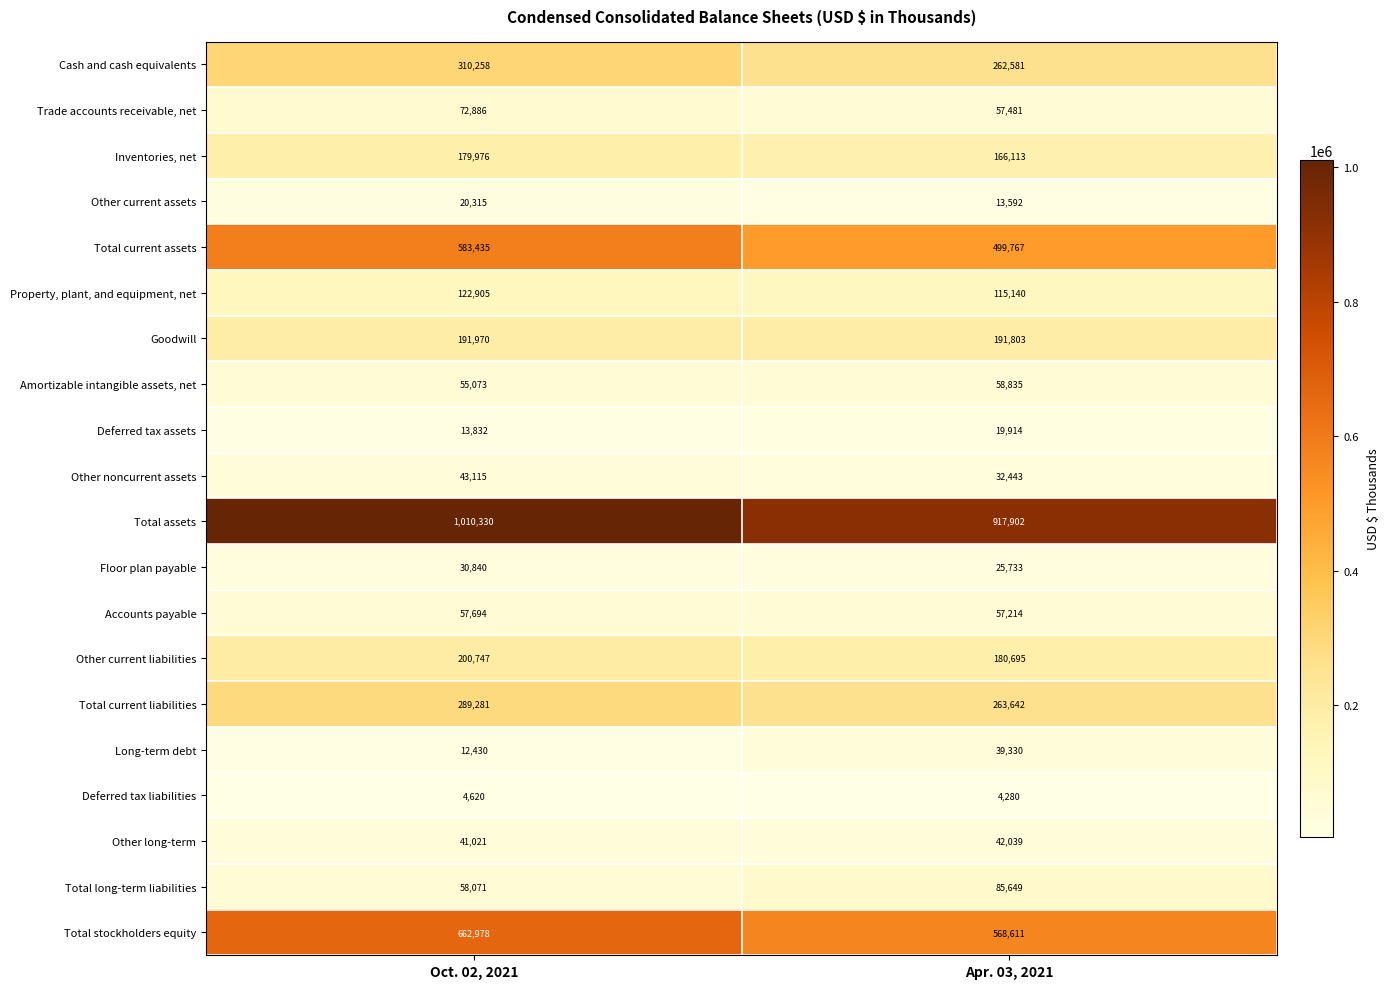

List the series in order of their peak value, lowest first.

Deferred tax liabilities, Deferred tax assets, Other current assets, Floor plan payable, Long-term debt, Other long-term, Other noncurrent assets, Accounts payable, Amortizable intangible assets, net, Trade accounts receivable, net, Total long-term liabilities, Property, plant, and equipment, net, Inventories, net, Goodwill, Other current liabilities, Total current liabilities, Cash and cash equivalents, Total current assets, Total stockholders equity, Total assets